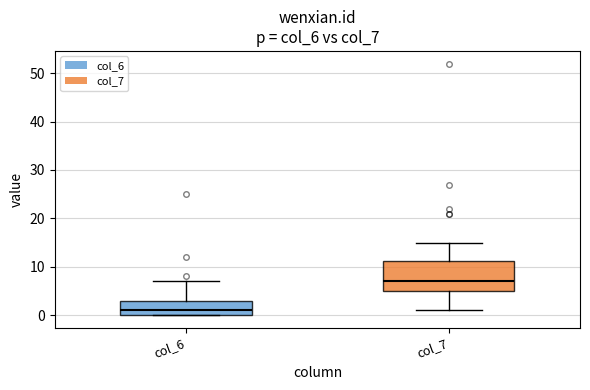

Where does the upper whisker of the box for col_7 end on the y-axis? The values are not printed on the chart, so give them approximately, as read against the axis.

15